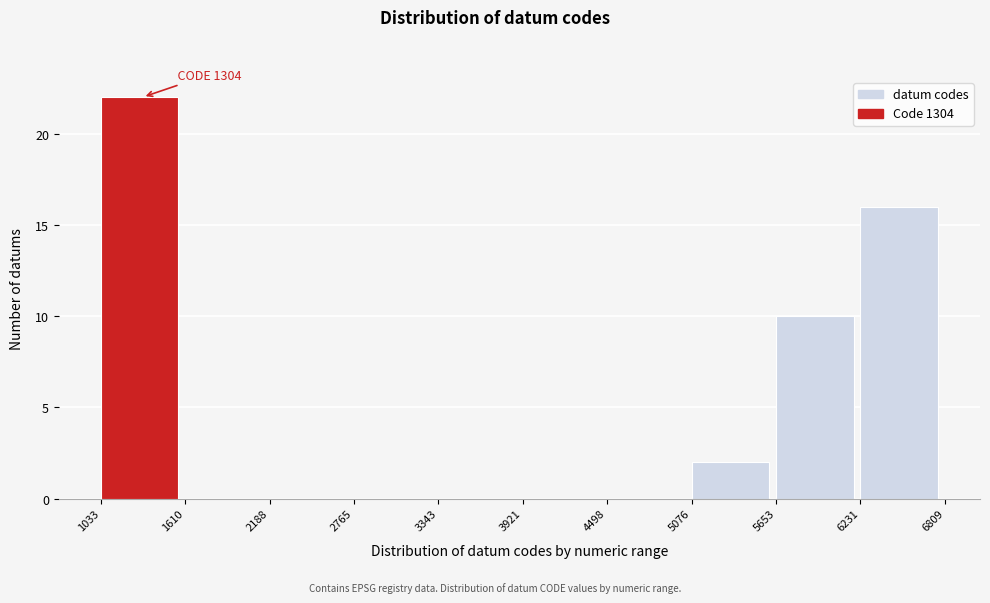

Over which range of the x-axis is the bar tallest?

1033 to 1610